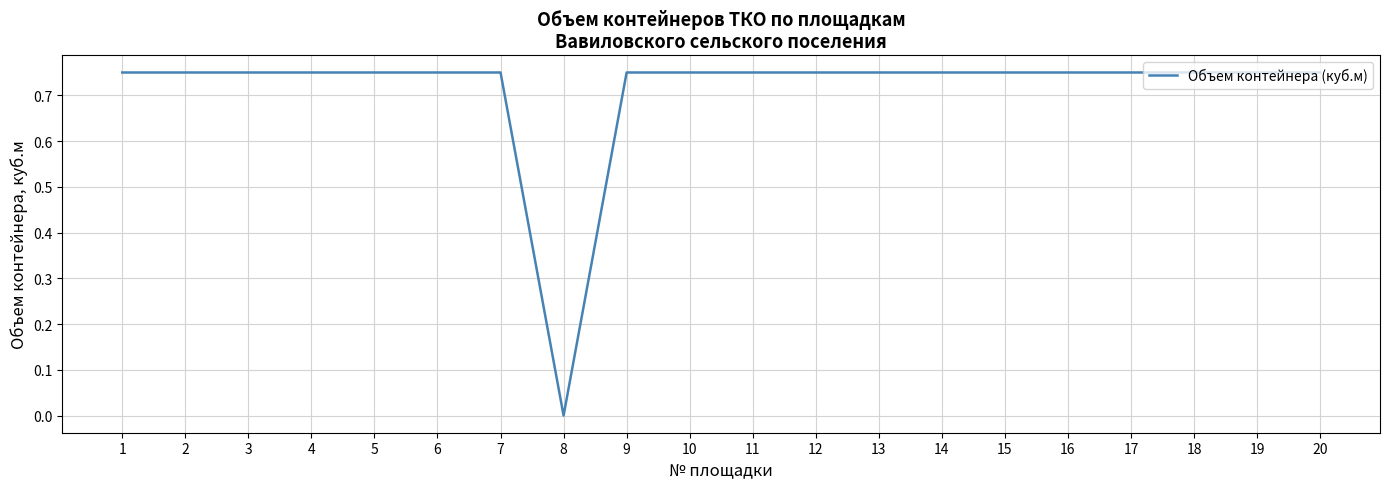

How many series are shown in this chart?

1